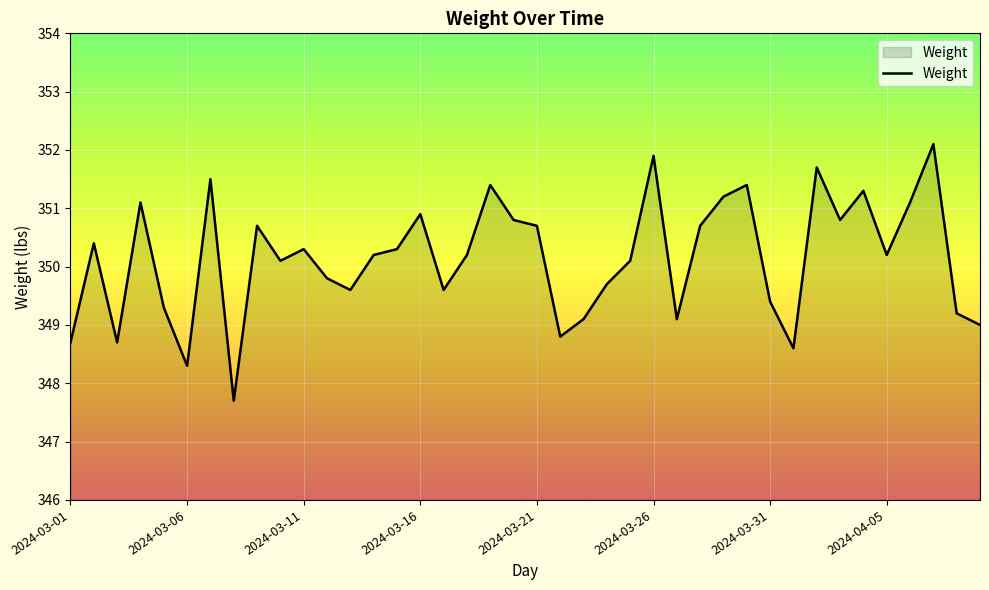

What is the difference between the maximum and minimum values?

4.4